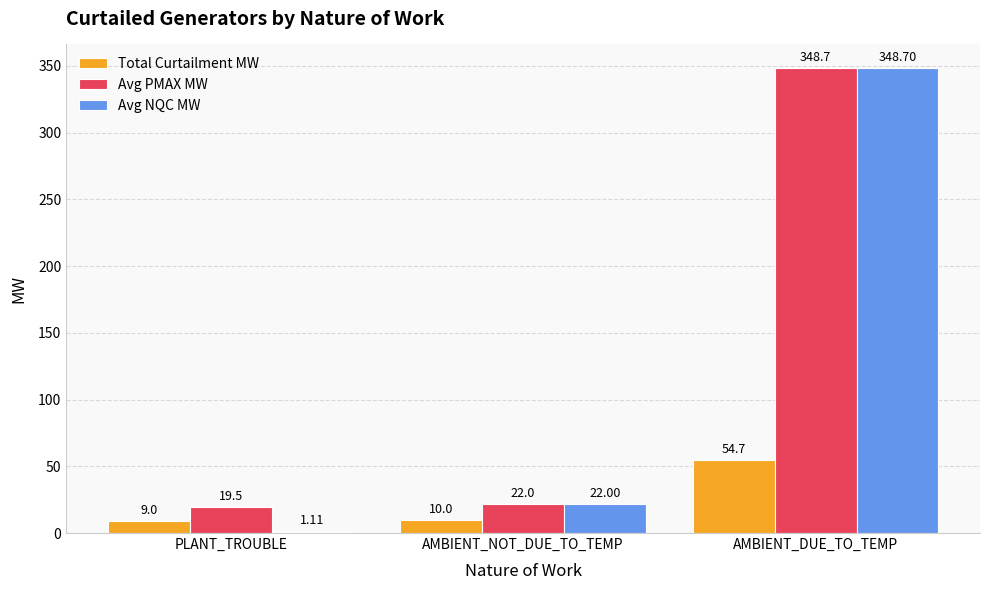

Count the number of data series in this chart.

3